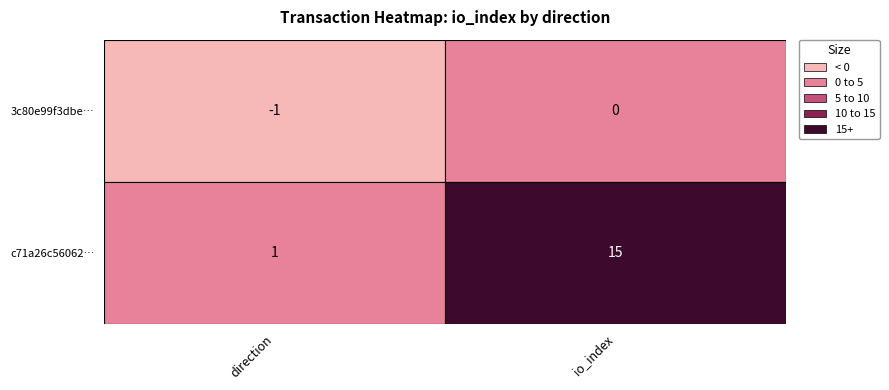

Reading left to right, extract all data points from this chart.

3c80e99f3dbe232eb38a6695ad147cc7923d384: -1	0
c71a26c5606246a9d03db59777052ce180837ac: 1	15